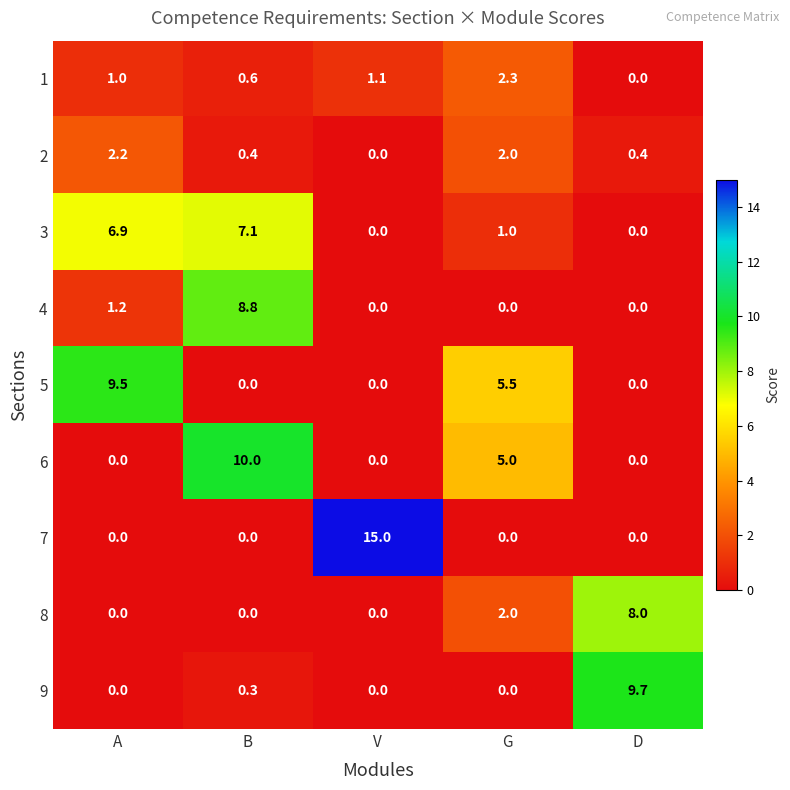

Which series changed the most between B and D?

6